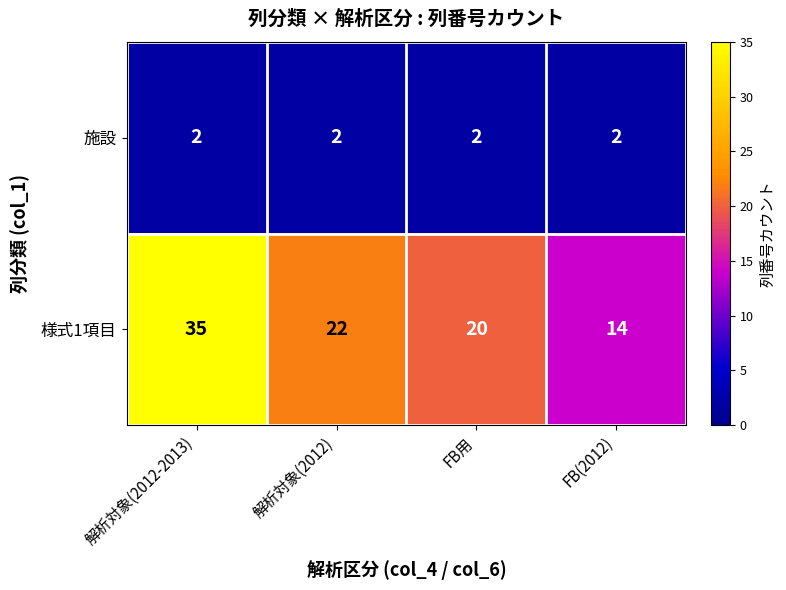

Is it true that 様式1項目 equals 38 at 解析対象(2012)?

False